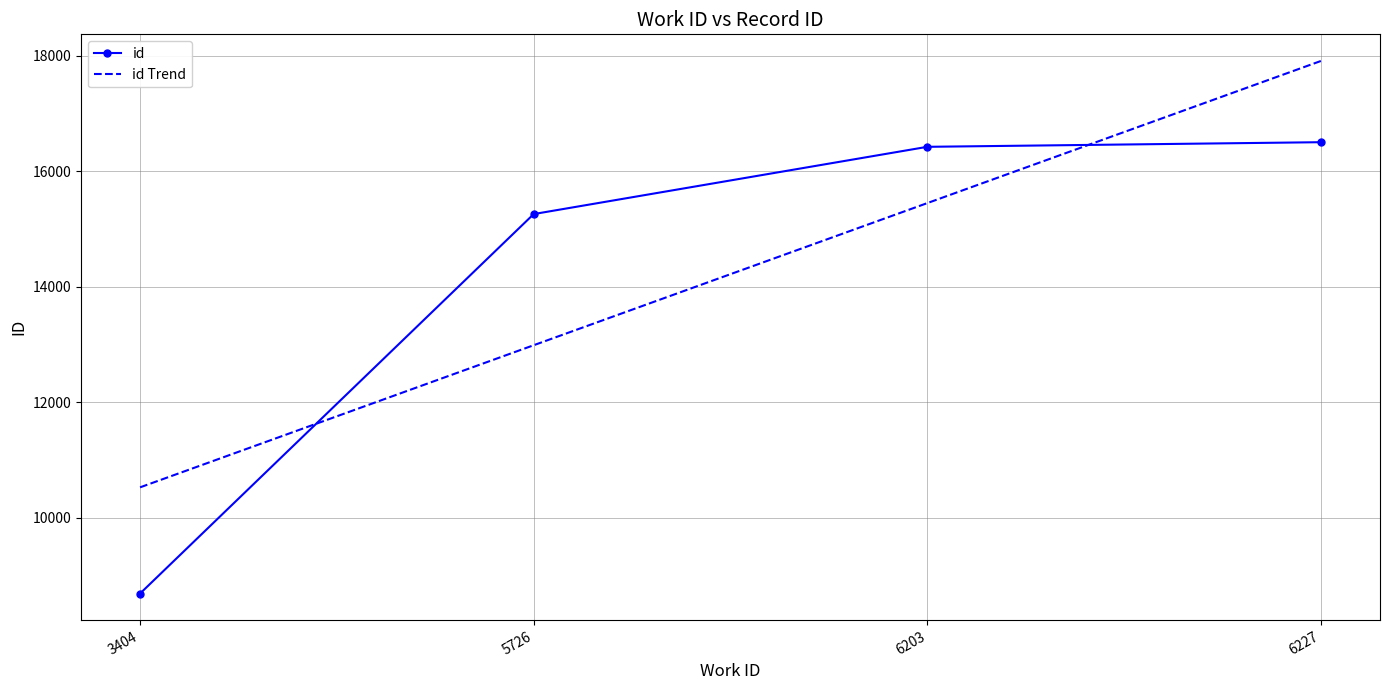

What is the sum of all id values?

56880.0